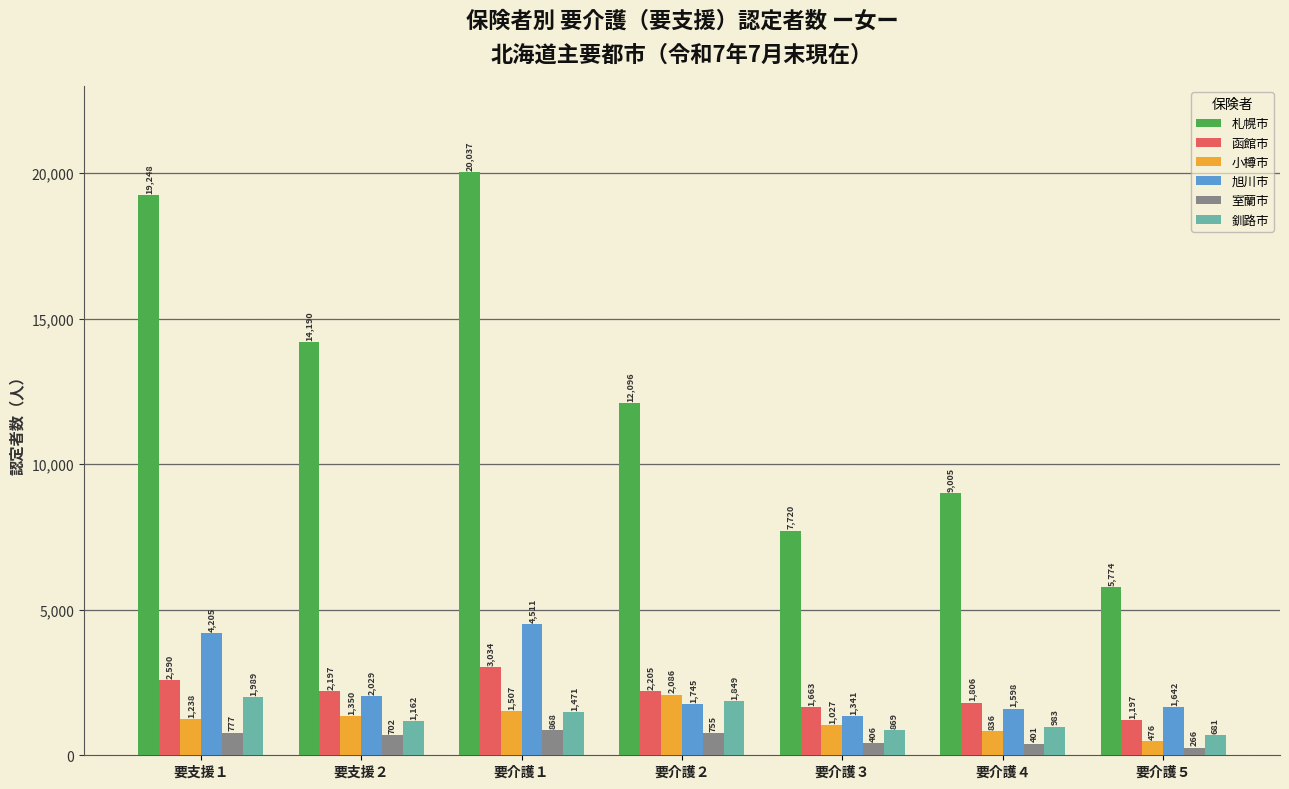

What value does the 釧路市 series have at 要支援１?

1989